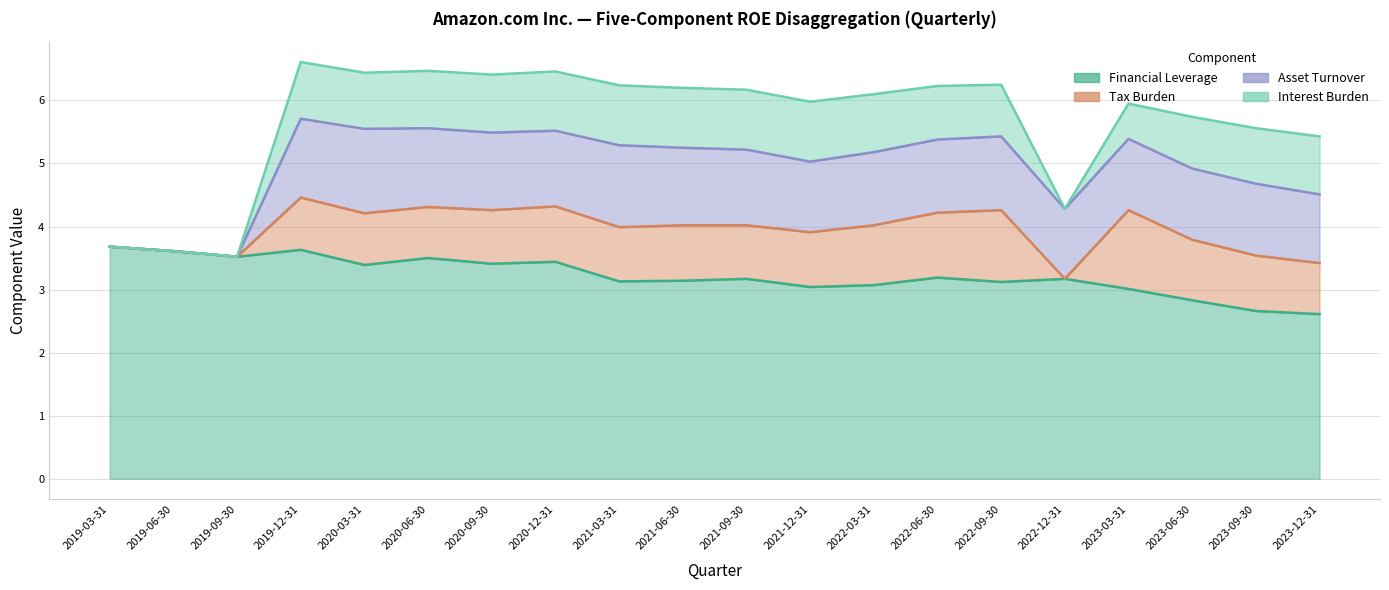

How many values in the Financial Leverage series are below 3?

3